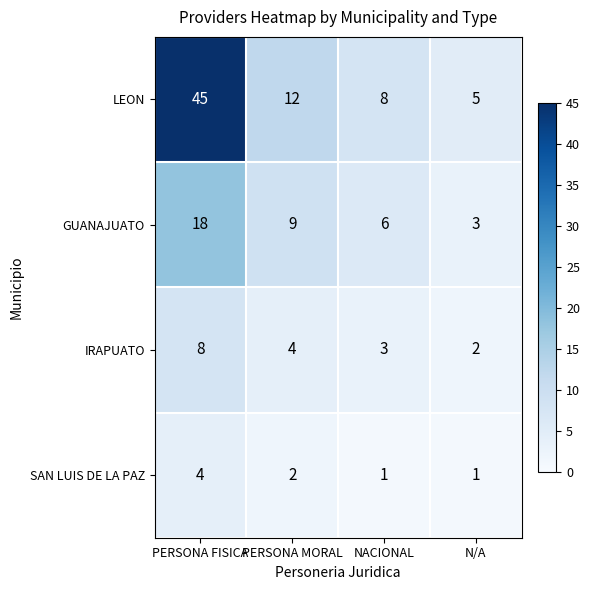

Which series has the largest range (max minus min)?

LEON